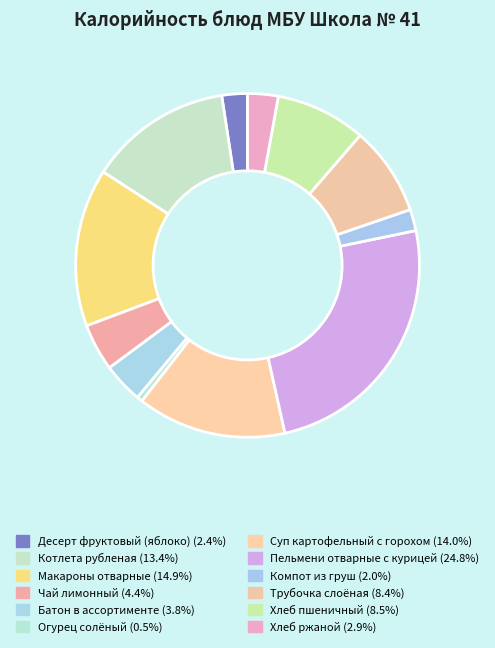

Rank the categories by value from highest to lowest.

Пельмени отварные с курицей, Макароны отварные, Суп картофельный с горохом, Котлета рубленая, Хлеб пшеничный, Трубочка слоёная, Чай лимонный, Батон в ассортименте, Хлеб ржаной, Десерт фруктовый (яблоко), Компот из груш, Огурец солёный